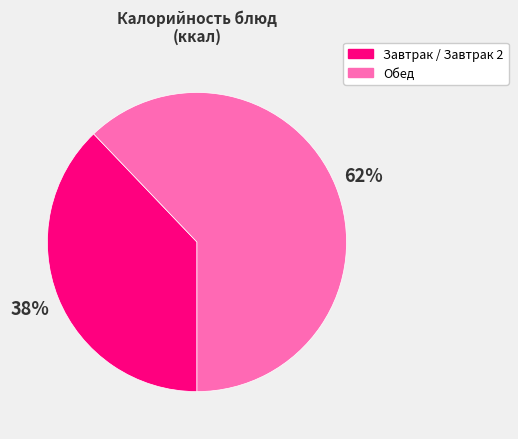

Does any single category account for the majority?

Yes